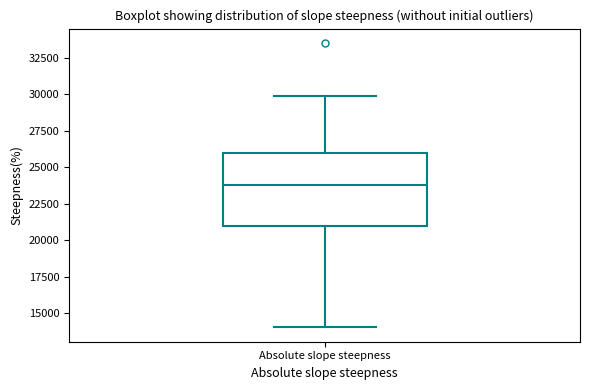

Transcribe this box plot: give where the median line is, the range the box spans, and where the two whiskers end, as read against the y-axis. The values are not printed on the chart, so give them approximately, as read against the axis.

median 24000, box 21000 to 26000, whiskers 14000 to 30000